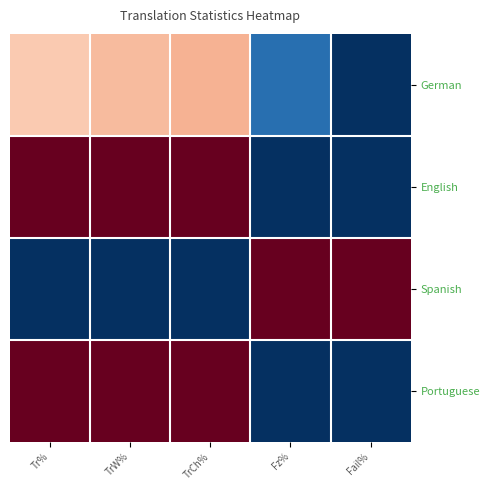

Rank the series by their maximum value, from highest to lowest.

English, Spanish, Portuguese, German